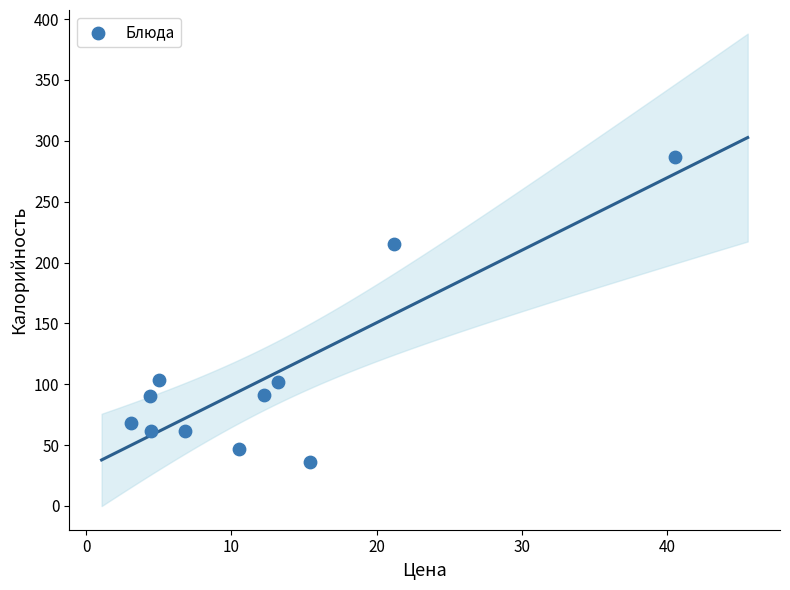

What is the average Y value?

105.7